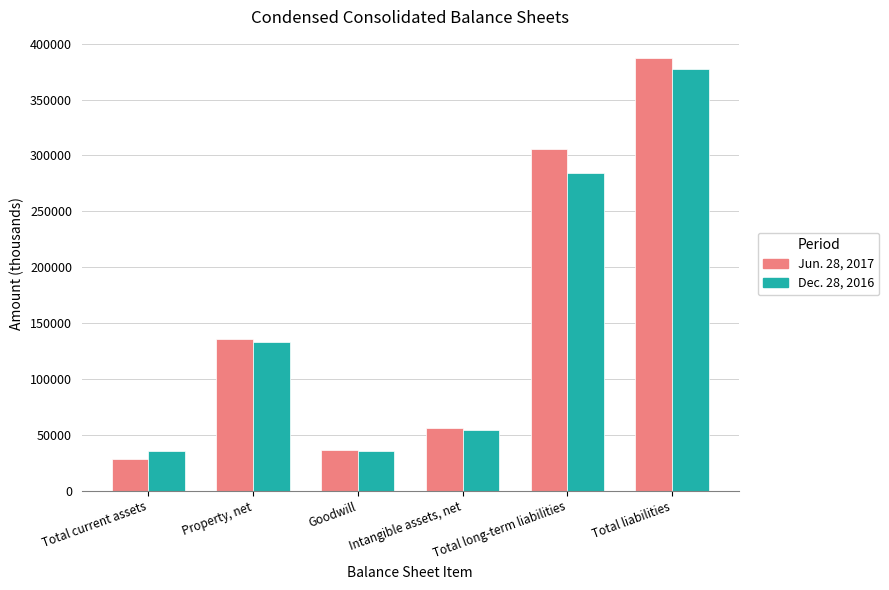

At how many categories does at least one series exceed 201018?

2